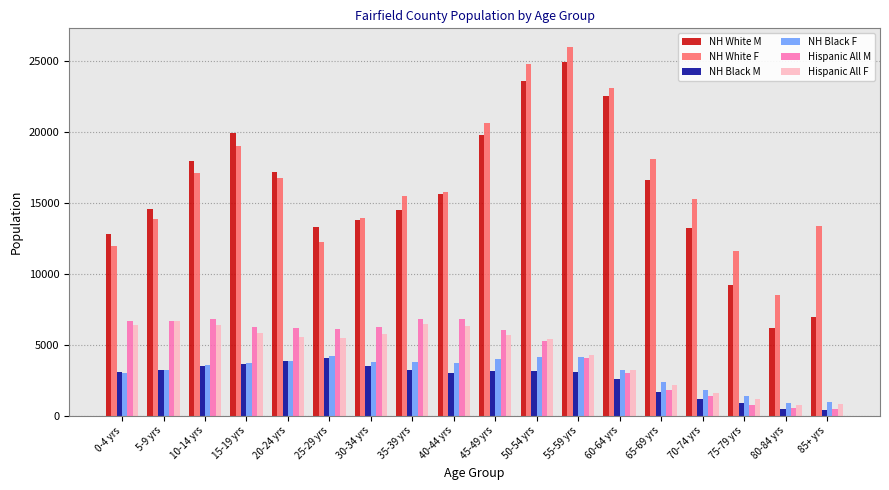

What is the approximate value of Hispanic All F at 80-84 yrs, to the nearest 50?

750